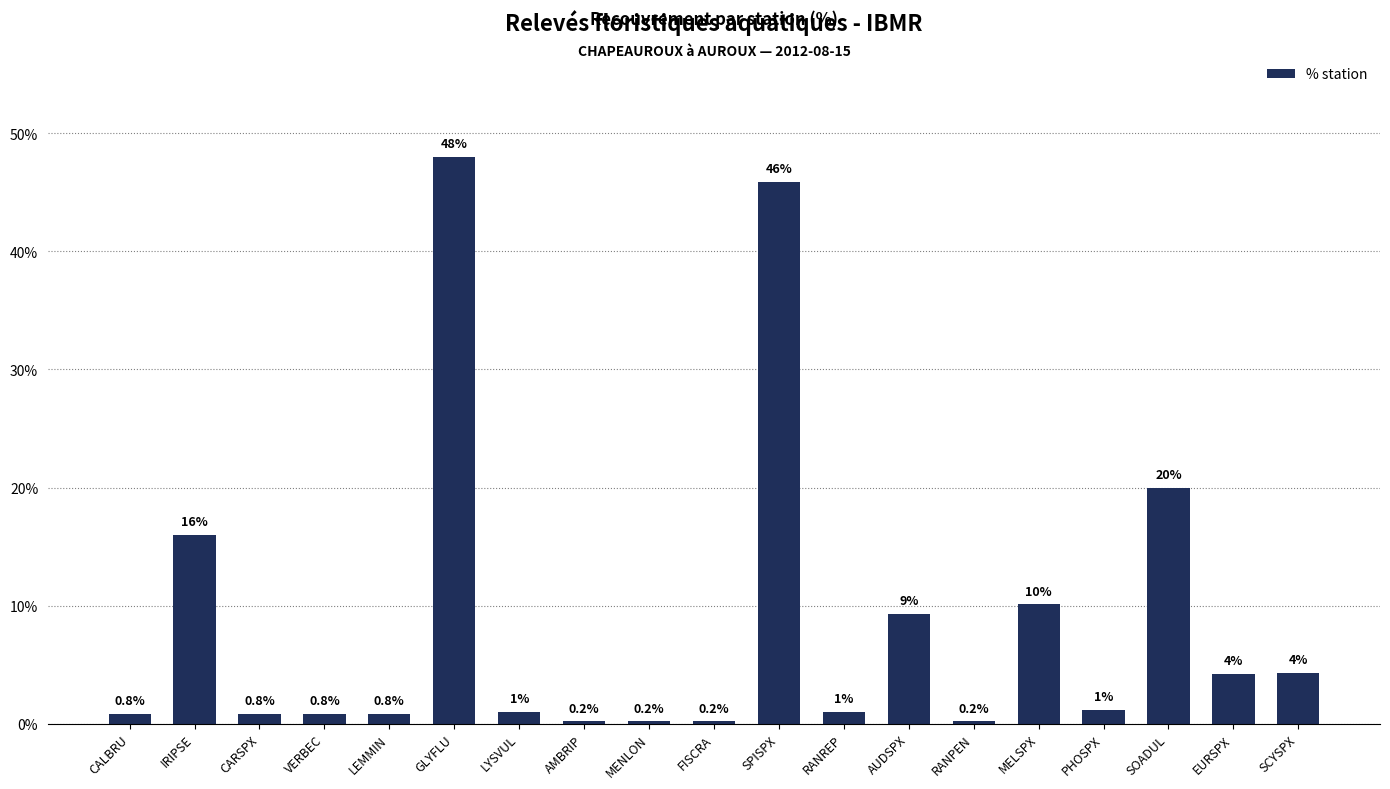

Reading right to left, list all the values displayed in this chart.

SCYSPX=0.0	EURSPX=0.0	SOADUL=0.2	PHOSPX=0.0	MELSPX=0.1	RANPEN=0.0	AUDSPX=0.1	RANREP=0.0	SPISPX=0.5	FISCRA=0.0	MENLON=0.0	AMBRIP=0.0	LYSVUL=0.0	GLYFLU=0.5	LEMMIN=0.0	VERBEC=0.0	CARSPX=0.0	IRIPSE=0.2	CALBRU=0.0